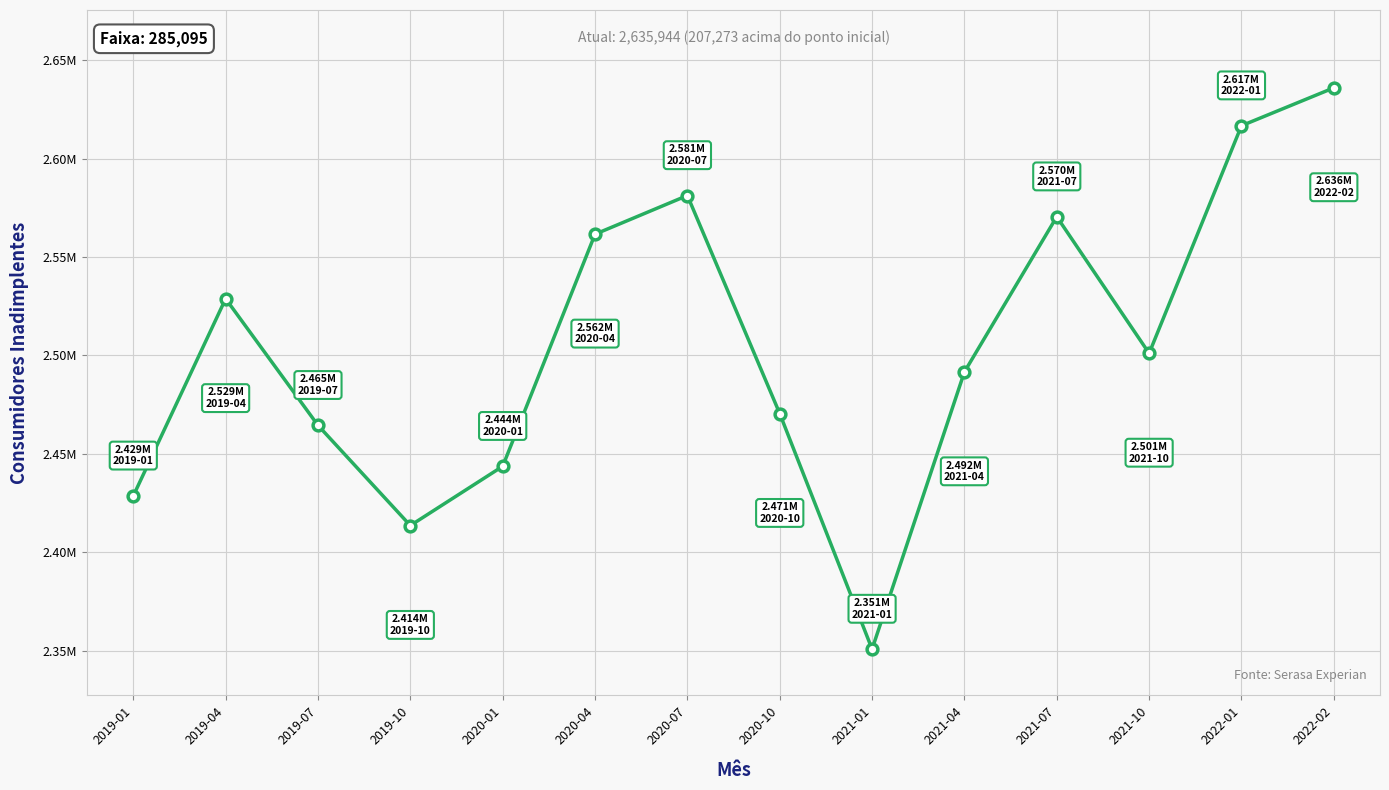

Which has a higher value, 2022-01 or 2021-04?

2022-01